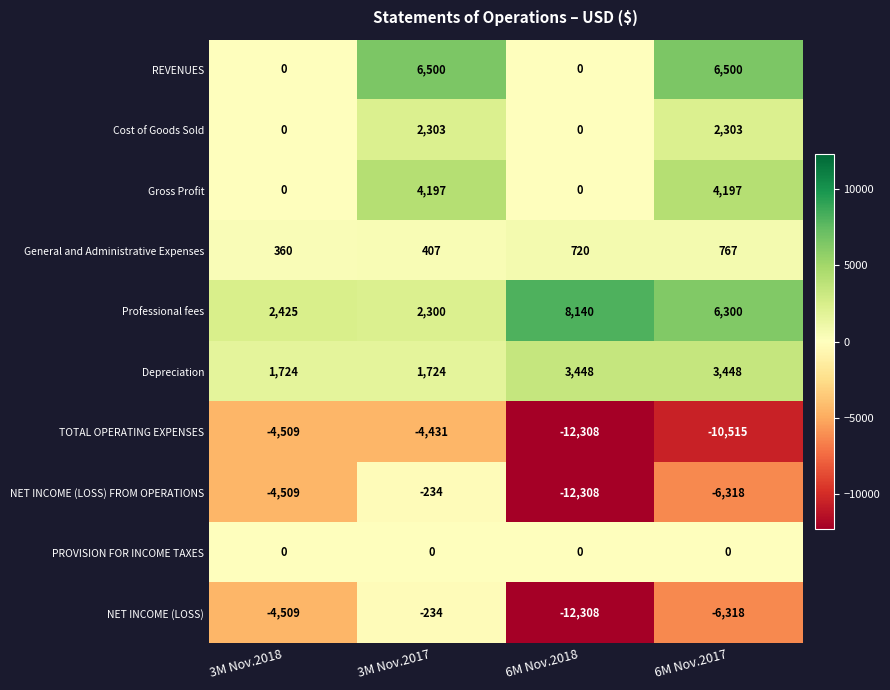

The NET INCOME (LOSS) series shows -5382 at 6M Nov.2018. True or false?

False